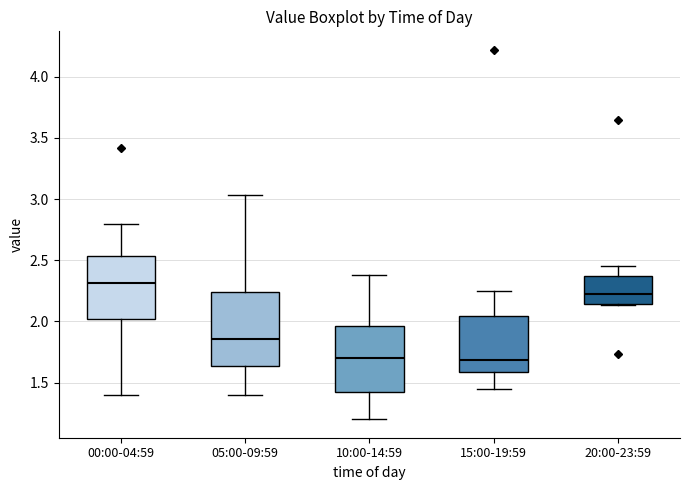

Where is the lower edge of the box for 05:00-09:59 on the y-axis? The values are not printed on the chart, so give them approximately, as read against the axis.

1.65